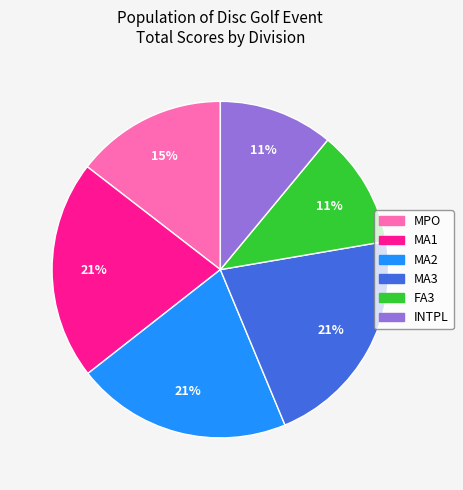

To the nearest percent, what is the difference between the largest and smallest slice percentages?

10%